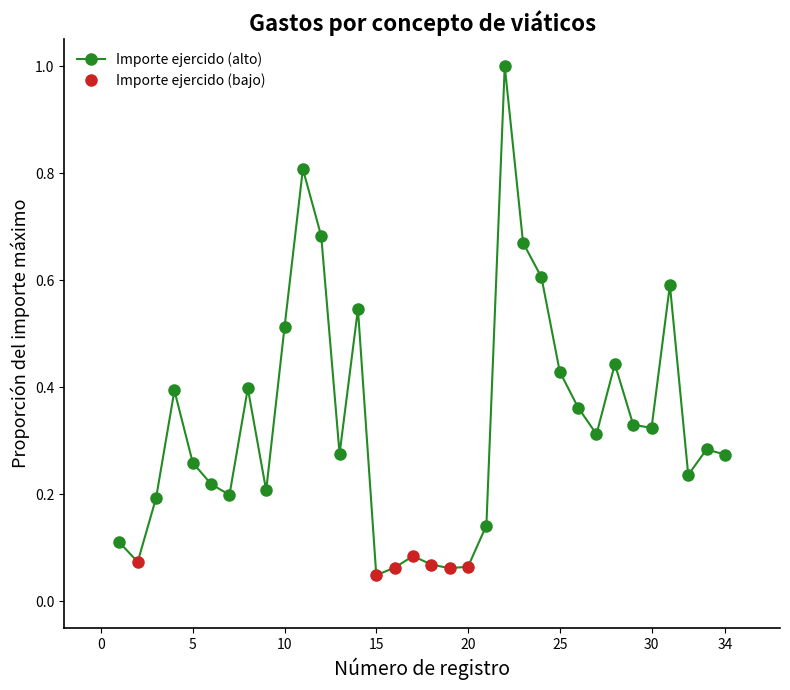

How many lines are shown in the chart?

1